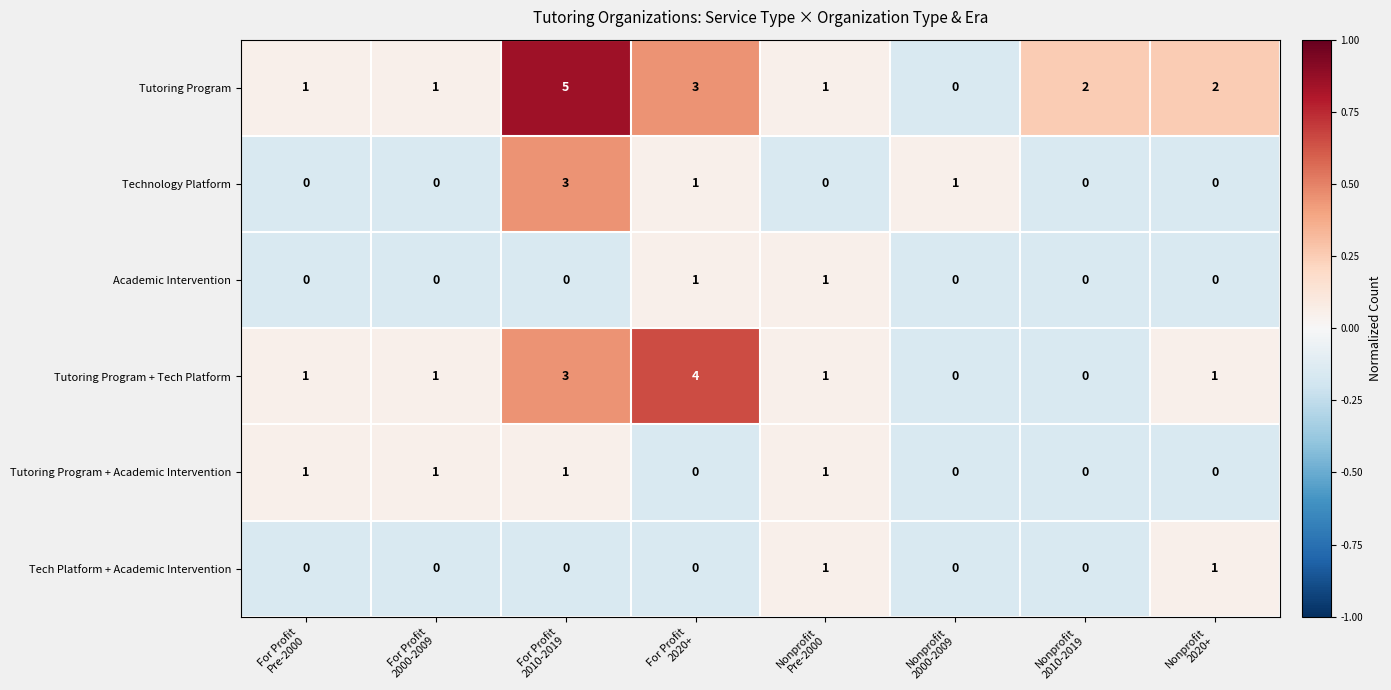

Which series has the largest range (max minus min)?

Tutoring Program